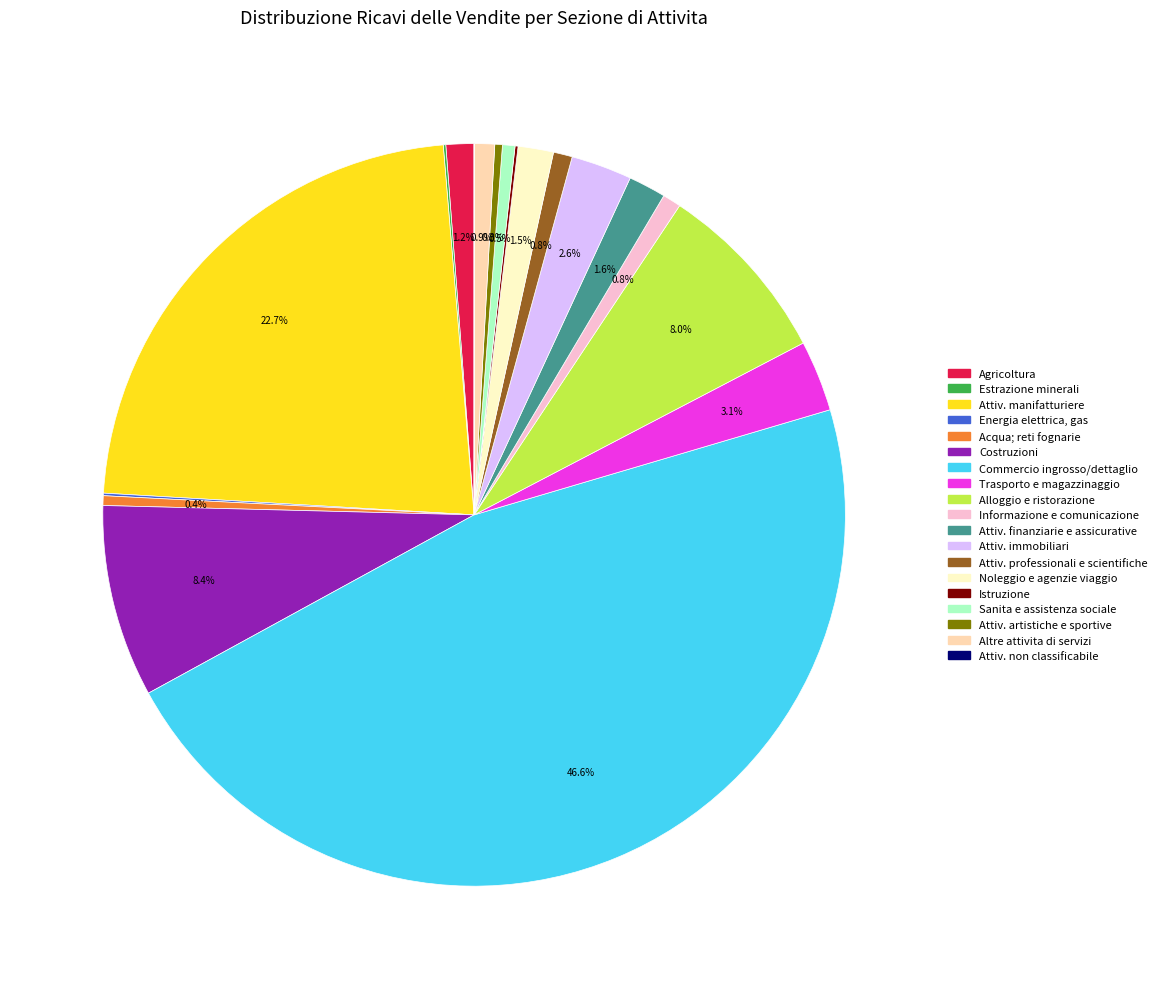

Does any single category account for the majority?

No